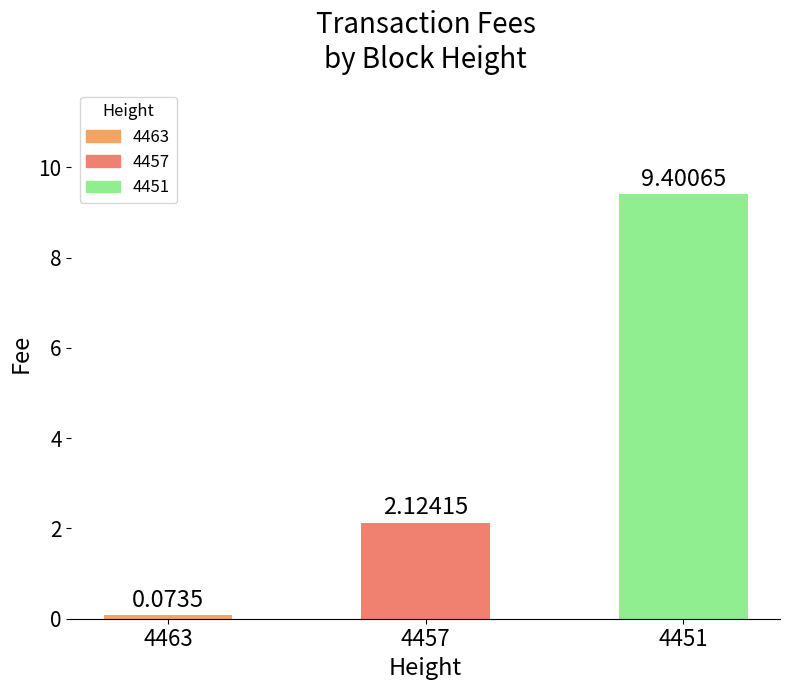

How many bars are there in total?

3